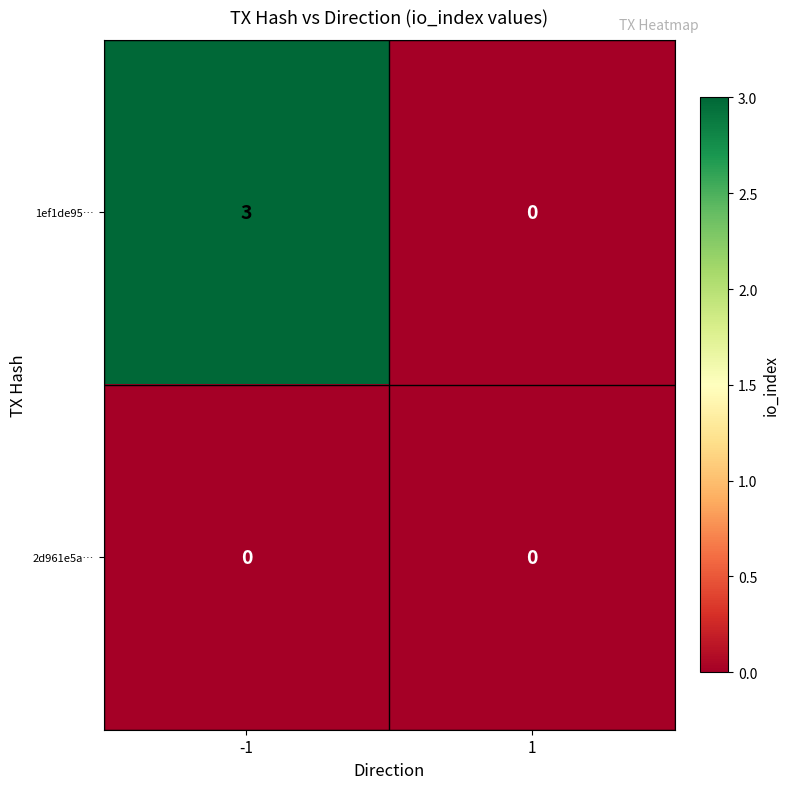

The 2d961e5a… series shows 0 at 1. True or false?

True